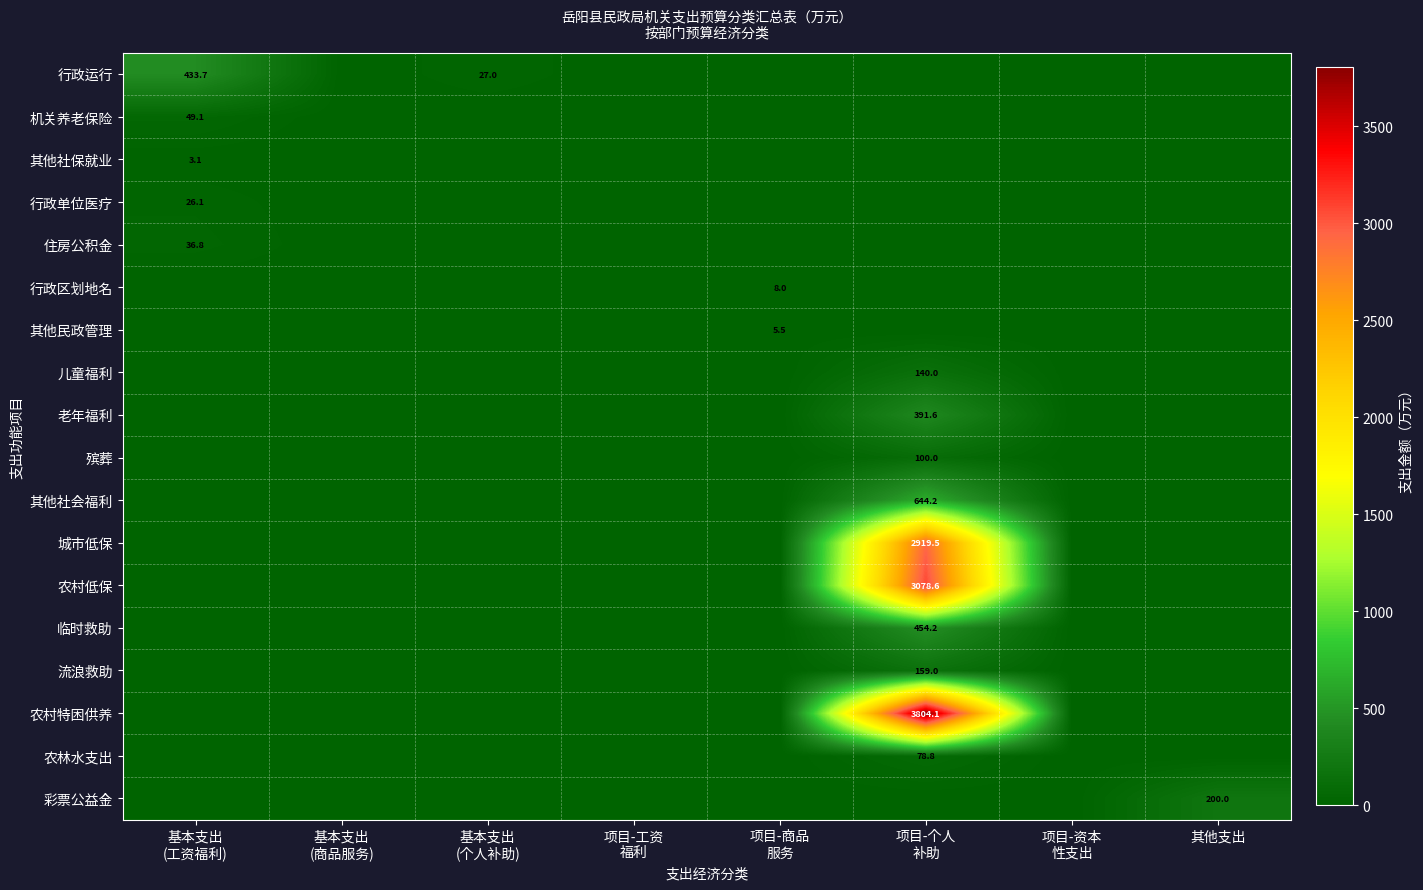

The value of 住房公积金 at 其他支出 is 0.0. True or false?

True